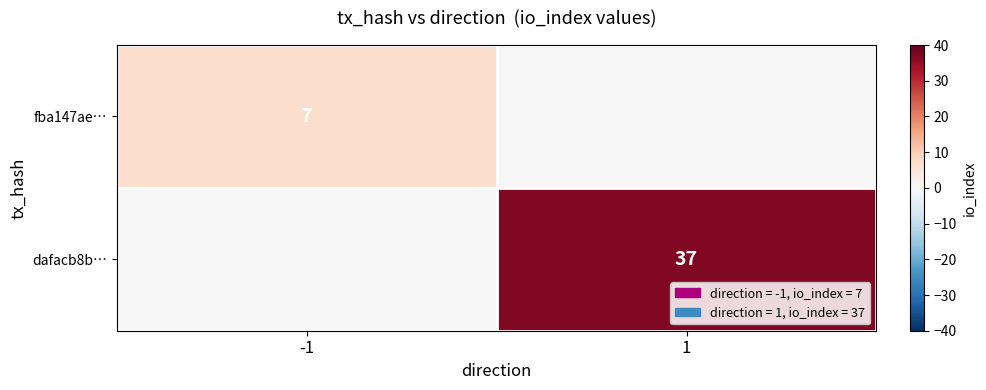

The value of fba147ae… at -1 is 7. True or false?

True